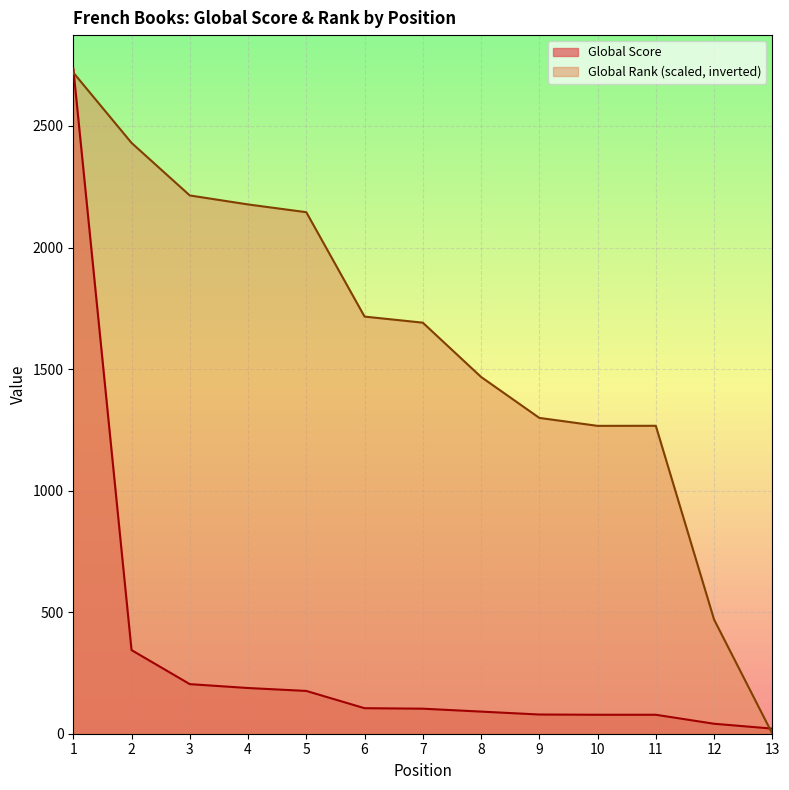

Where is Global Rank nearest to the value 1359?

9